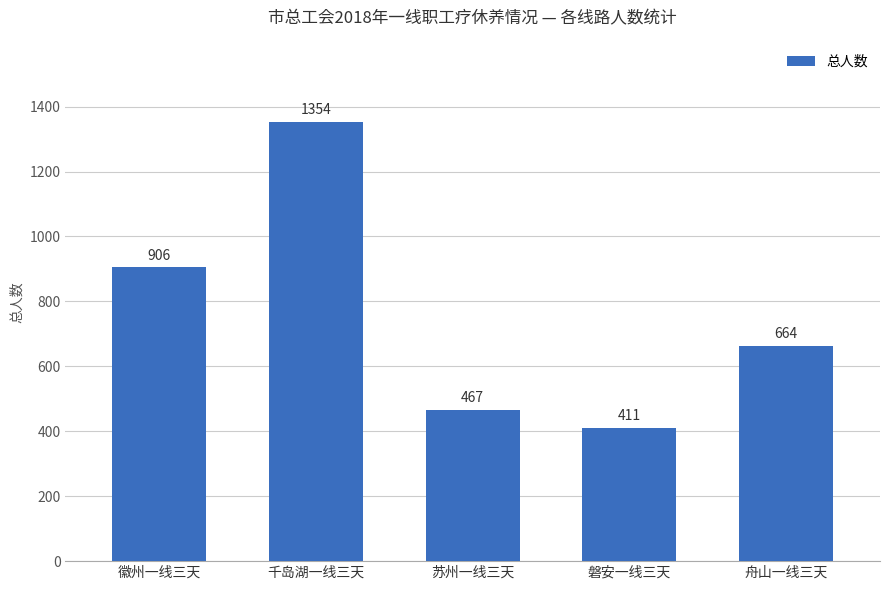

How many data points does each series have?

5